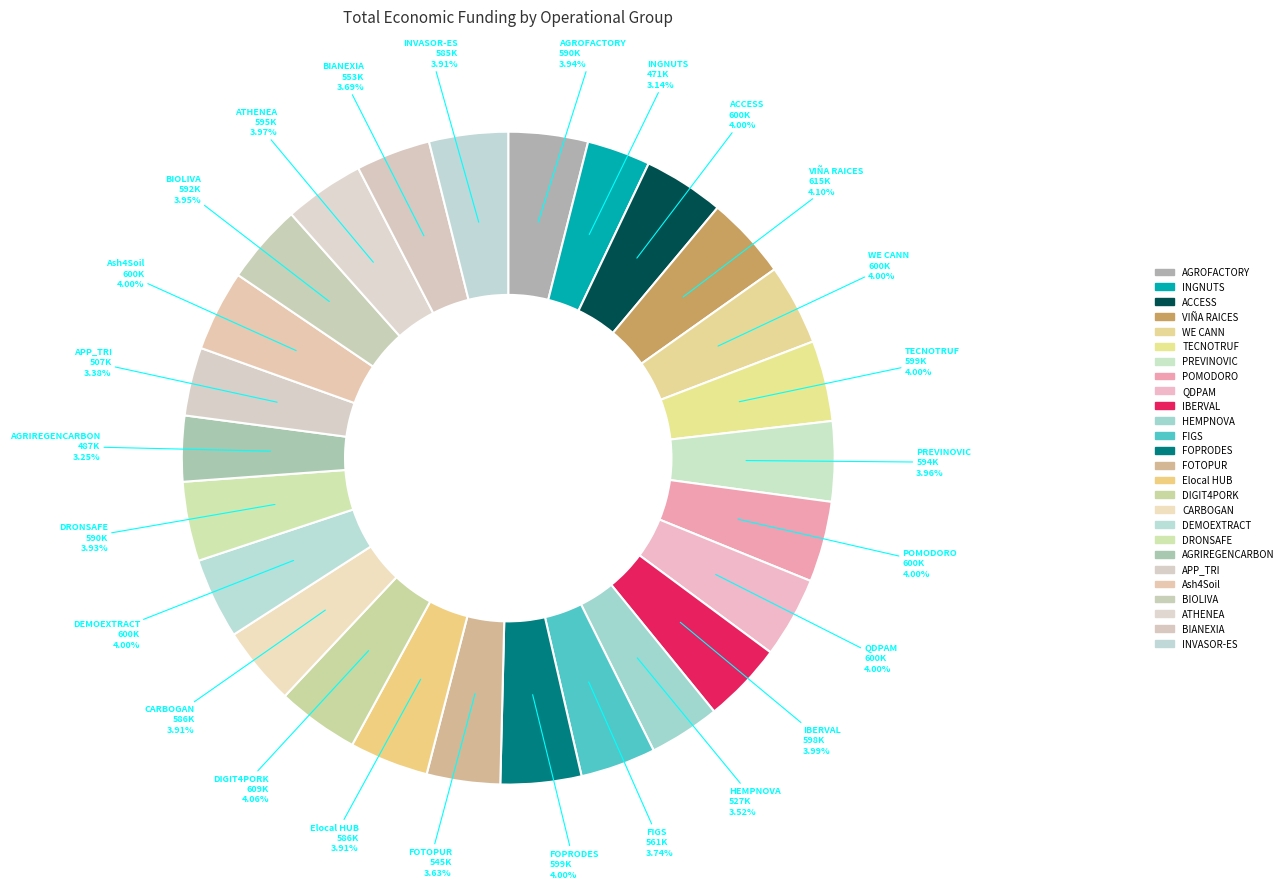

How much of the chart is everything except ACCESS?

96.0%